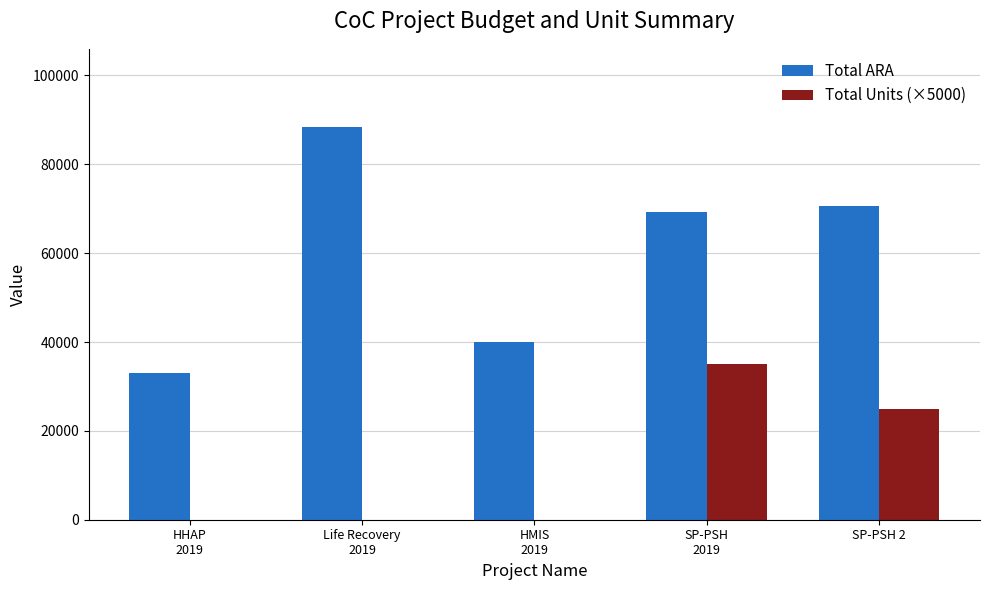

Count the number of data series in this chart.

2